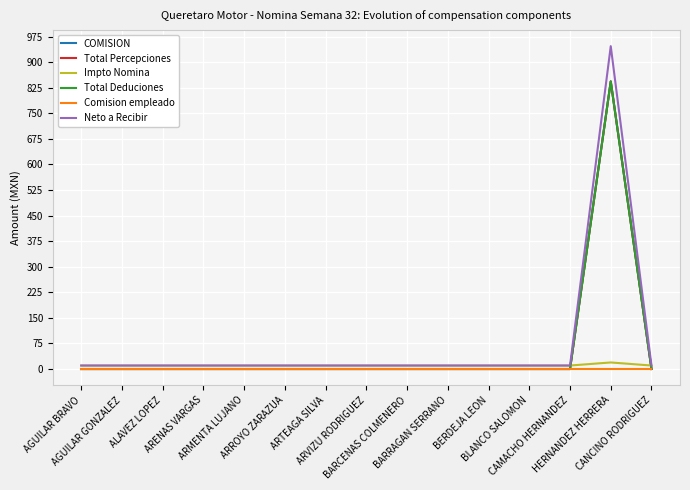

Rank the series by their maximum value, from highest to lowest.

Neto a Recibir, COMISION, Total Percepciones, Total Deduciones, Impto Nomina, Comision empleado